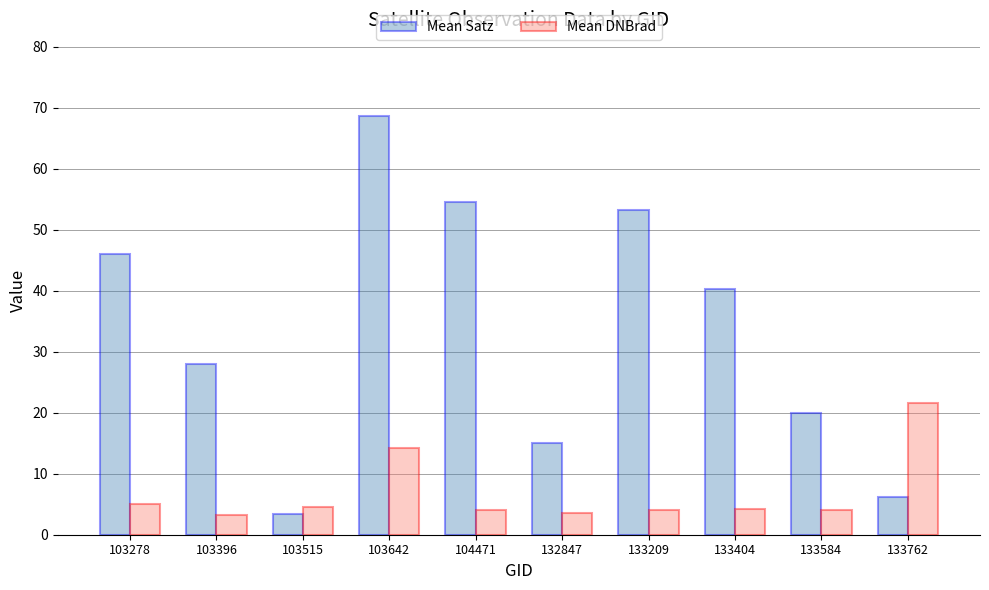

Which series has the largest total across all categories?

Mean Satz